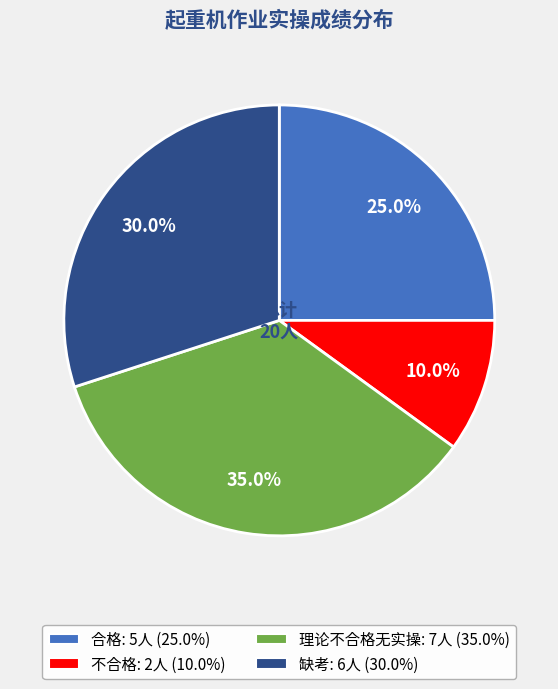

To the nearest percent, what portion does 不合格 represent?

10%